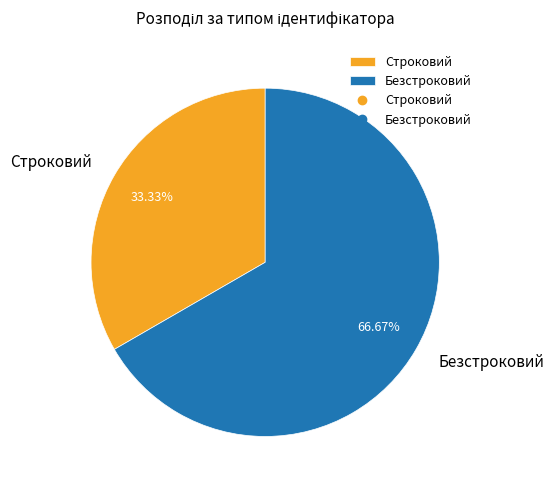

Is Безстроковий the majority of the pie?

Yes